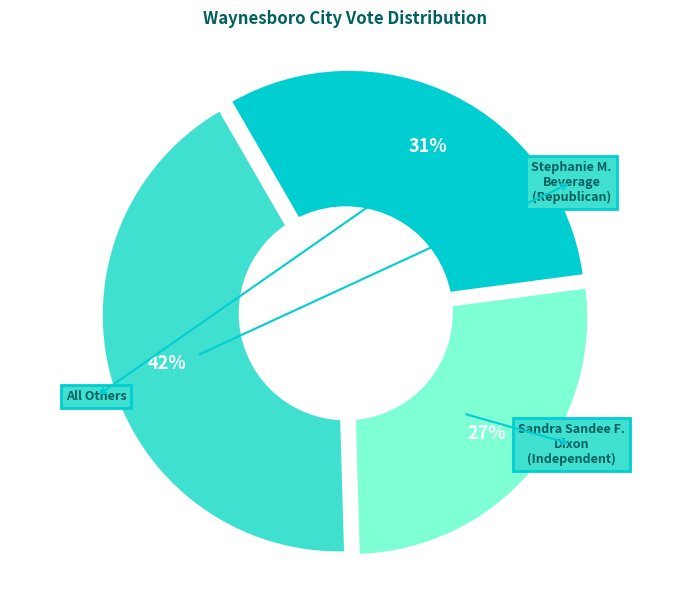

Do All Others and Stephanie M. Beverage (Republican) together represent more than half of the pie?

Yes